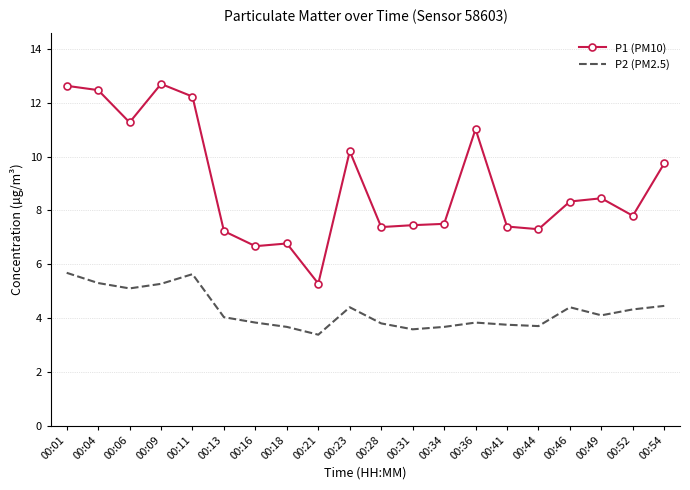

List the series in order of their overall mean, lowest first.

P2 (PM2.5), P1 (PM10)